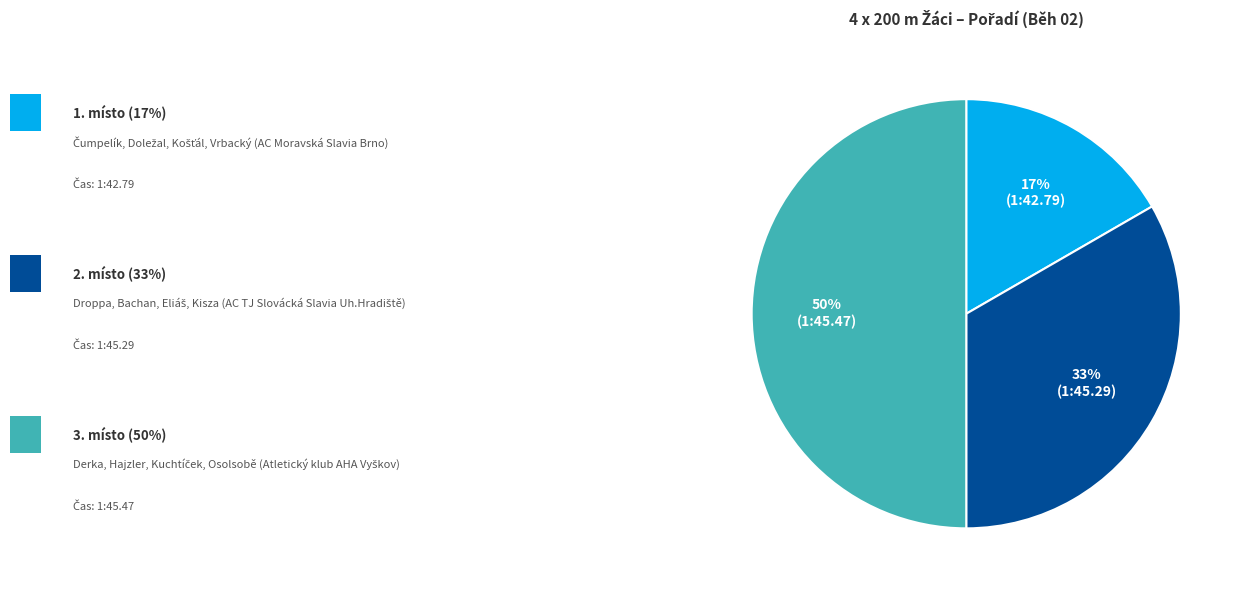

To the nearest percent, what is the average slice percentage?

33%